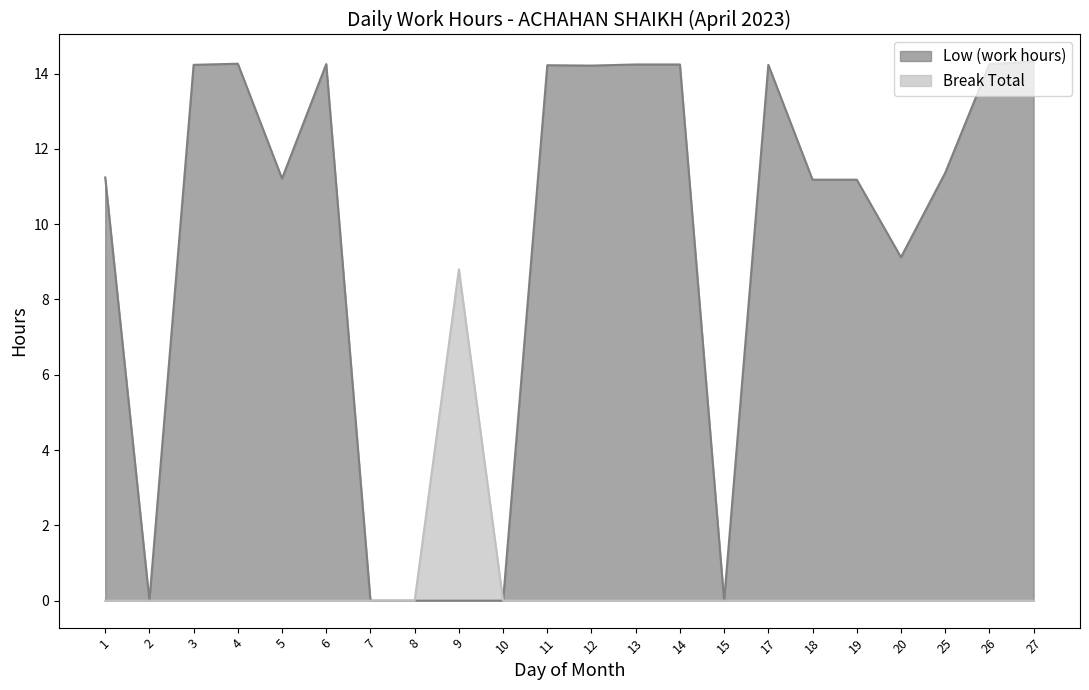

Reading left to right, list all the values displayed in this chart.

Low (work hours): 11.2	0.0	14.2	14.3	11.2	14.2	0.0	0.0	0.0	0.0	14.2	14.2	14.2	14.2	0.0	14.2	11.2	11.2	9.1	11.4	14.2	14.3
Break Total: 0.0	0.0	0.0	0.0	0.0	0.0	0.0	0.0	8.8	0.0	0.0	0.0	0.0	0.0	0.0	0.0	0.0	0.0	0.0	0.0	0.0	0.0